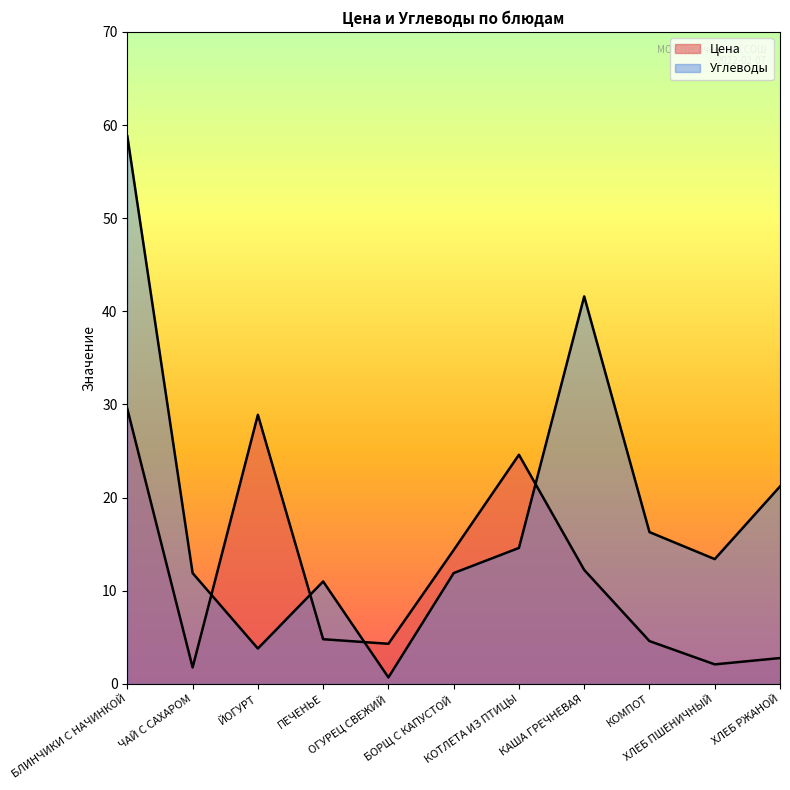

What are all the series names shown in the legend?

Цена, Углеводы